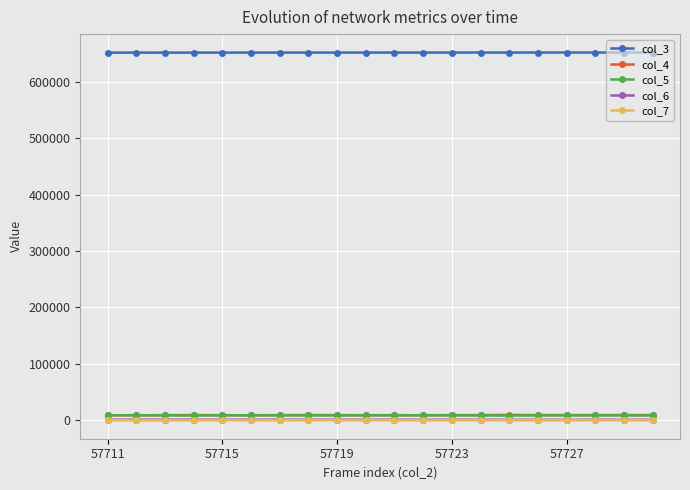

True or false: col_5 has more than 0 interior local peaks.

True